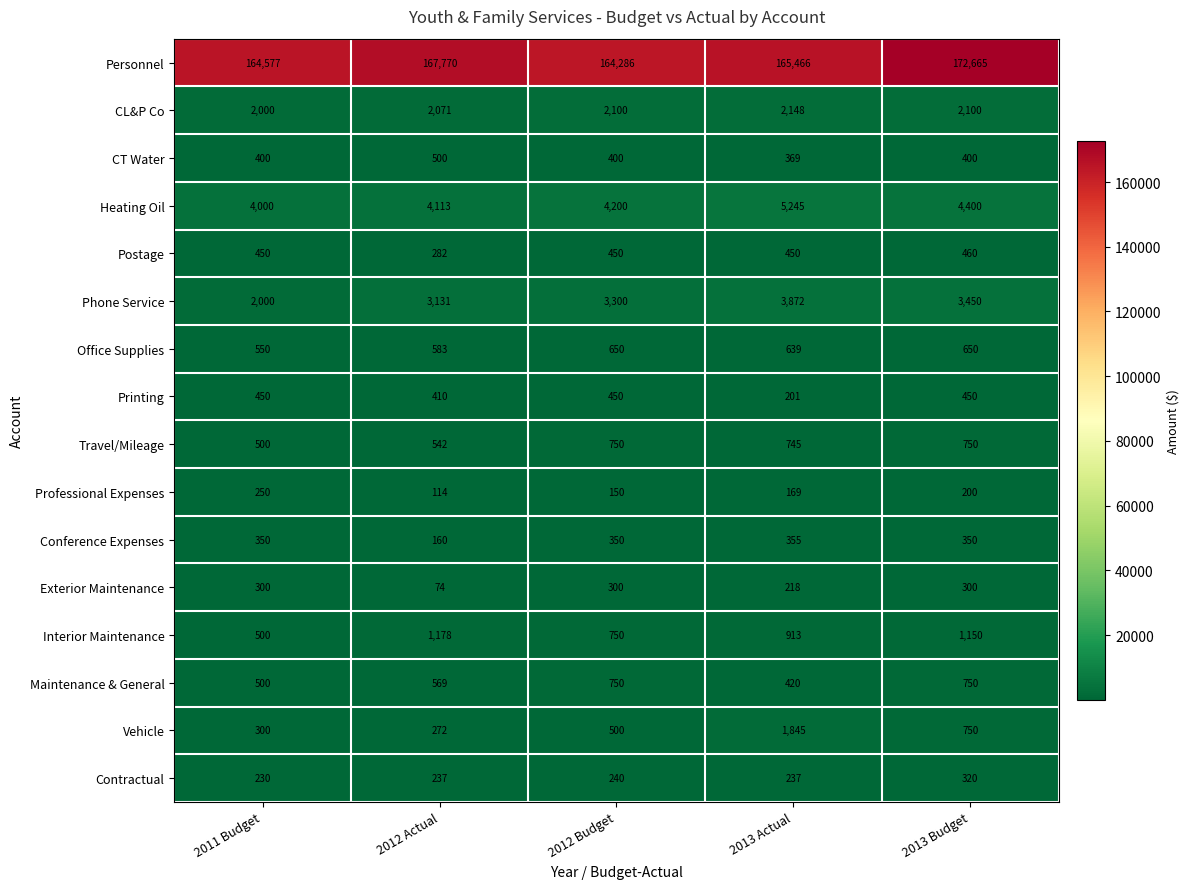

Which label corresponds to the largest value in the chart?

2013 Budget